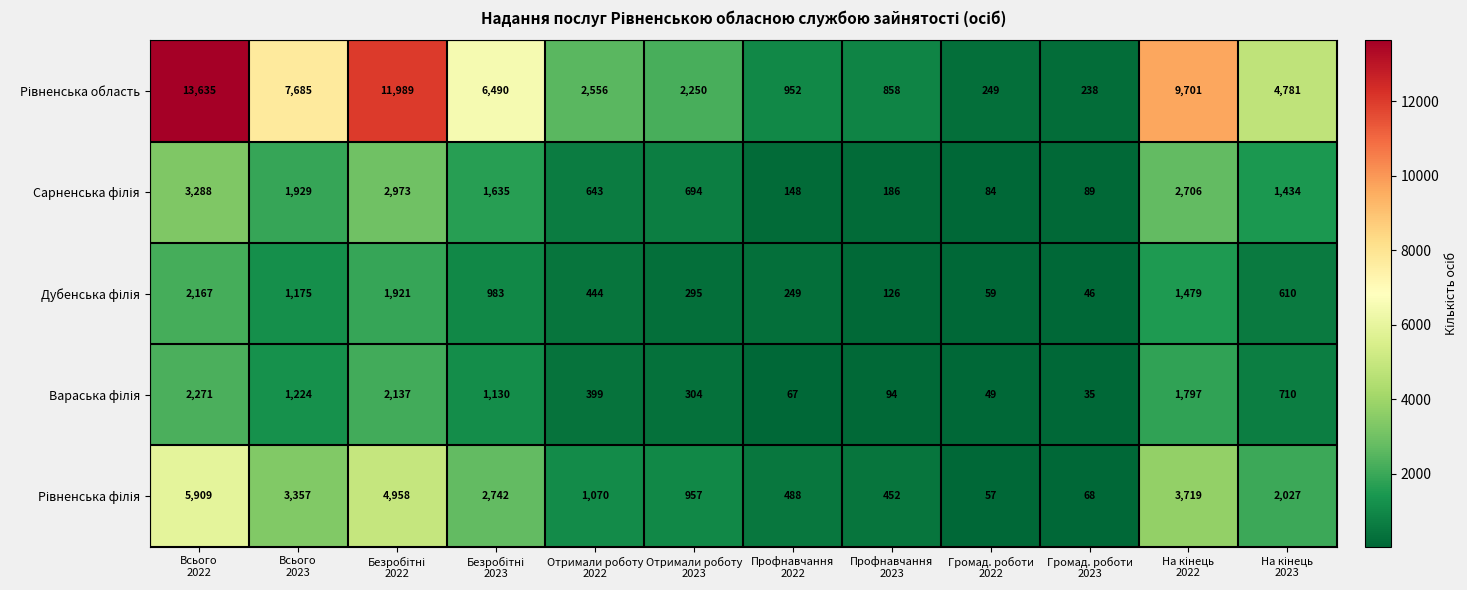

What is the minimum value shown in the chart?

35